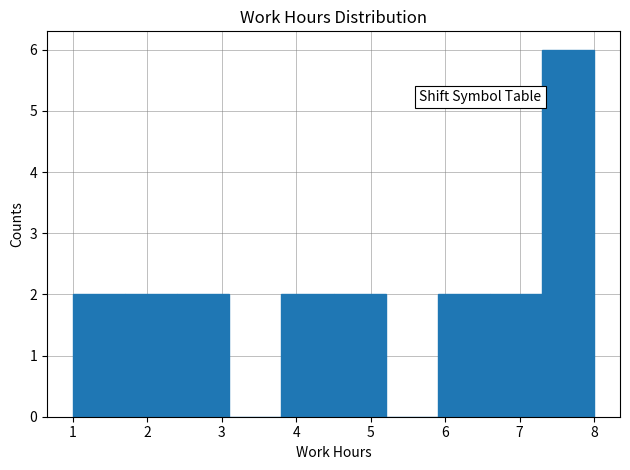

What is the height of the bar covering 7.3 to 8.0 on the x-axis? The values are not printed on the chart, so give them approximately, as read against the axis.

6